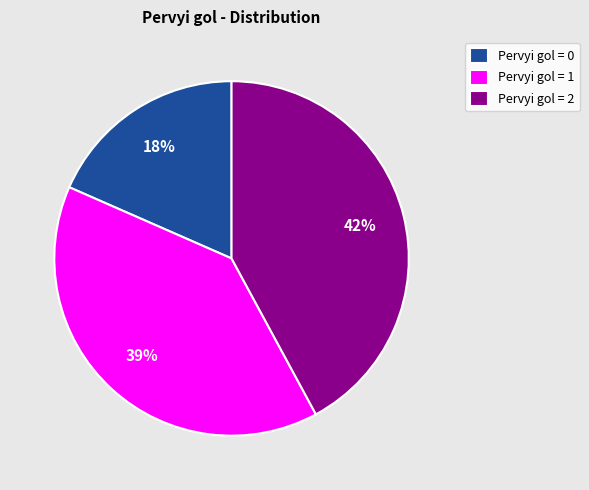

Is there a majority slice in this chart?

No